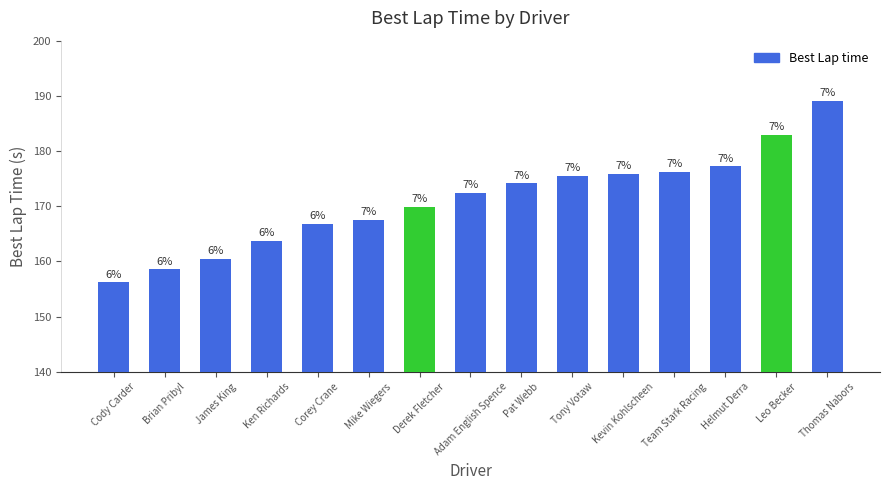

Does the chart contain any negative values?

No